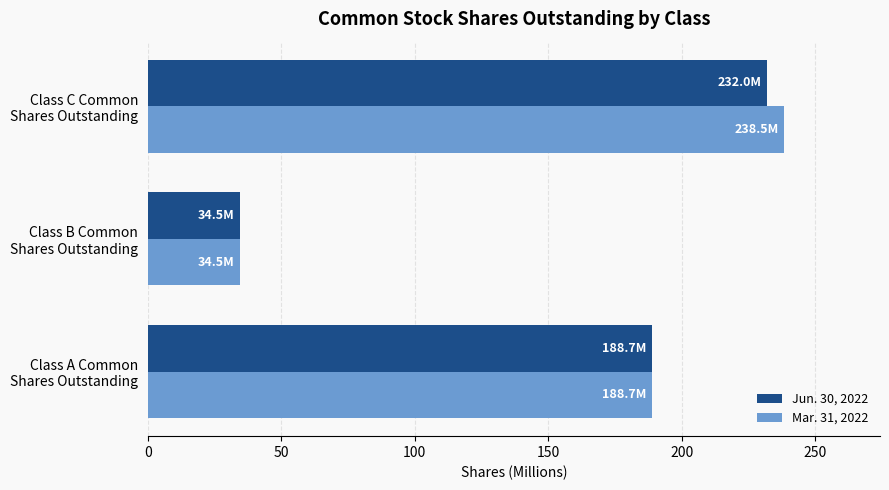

Which series has the widest spread of values?

Mar. 31, 2022